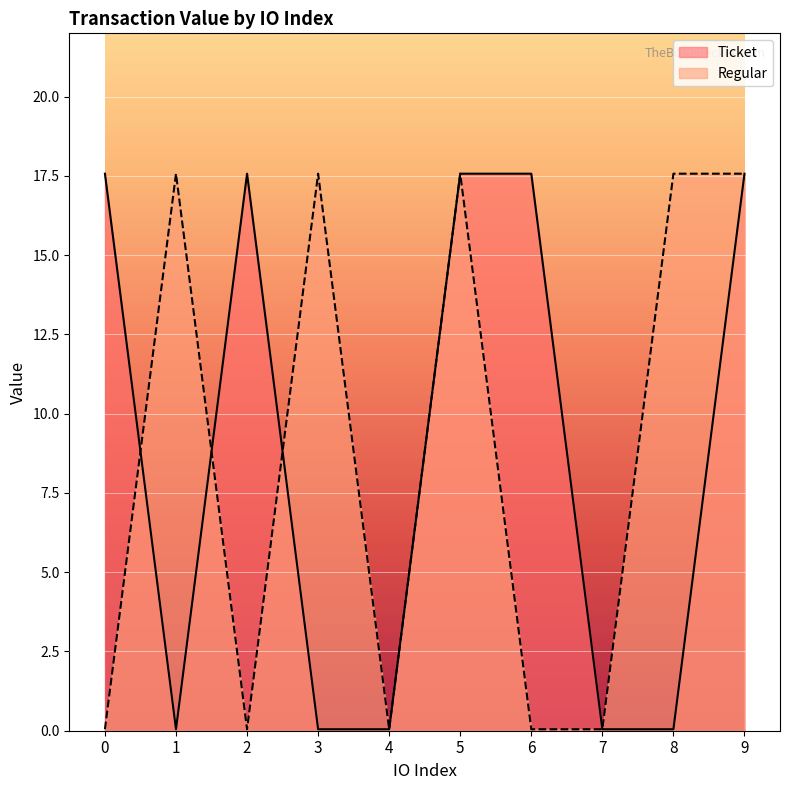

How many data points in Regular are above 17?

5